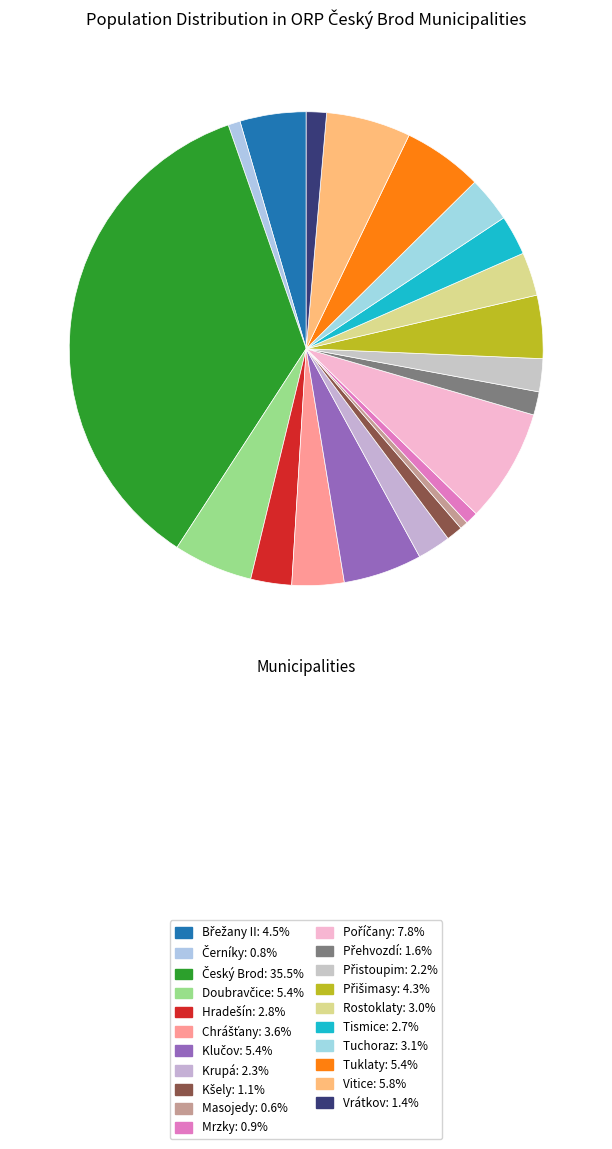

Is there a majority slice in this chart?

No